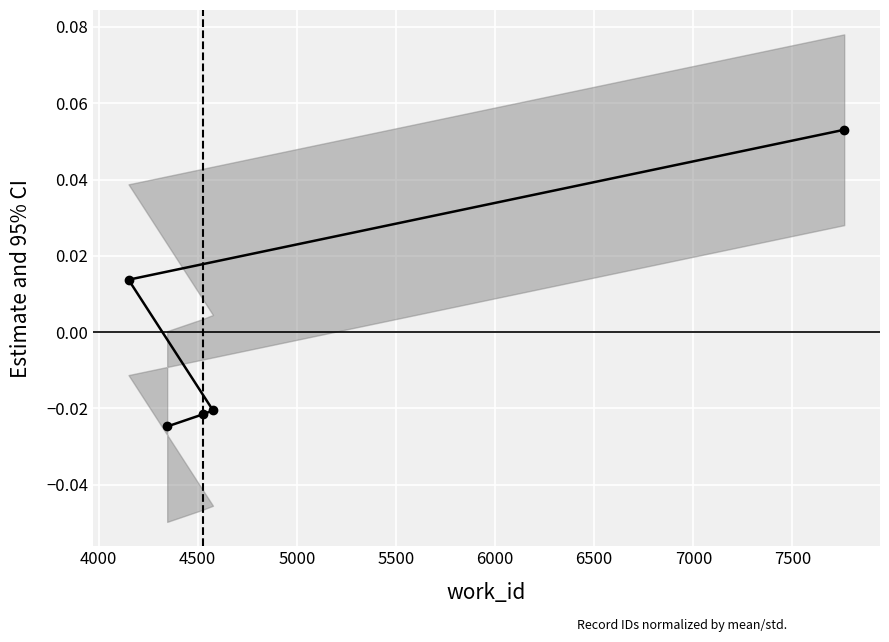

How many values are below 0?

3